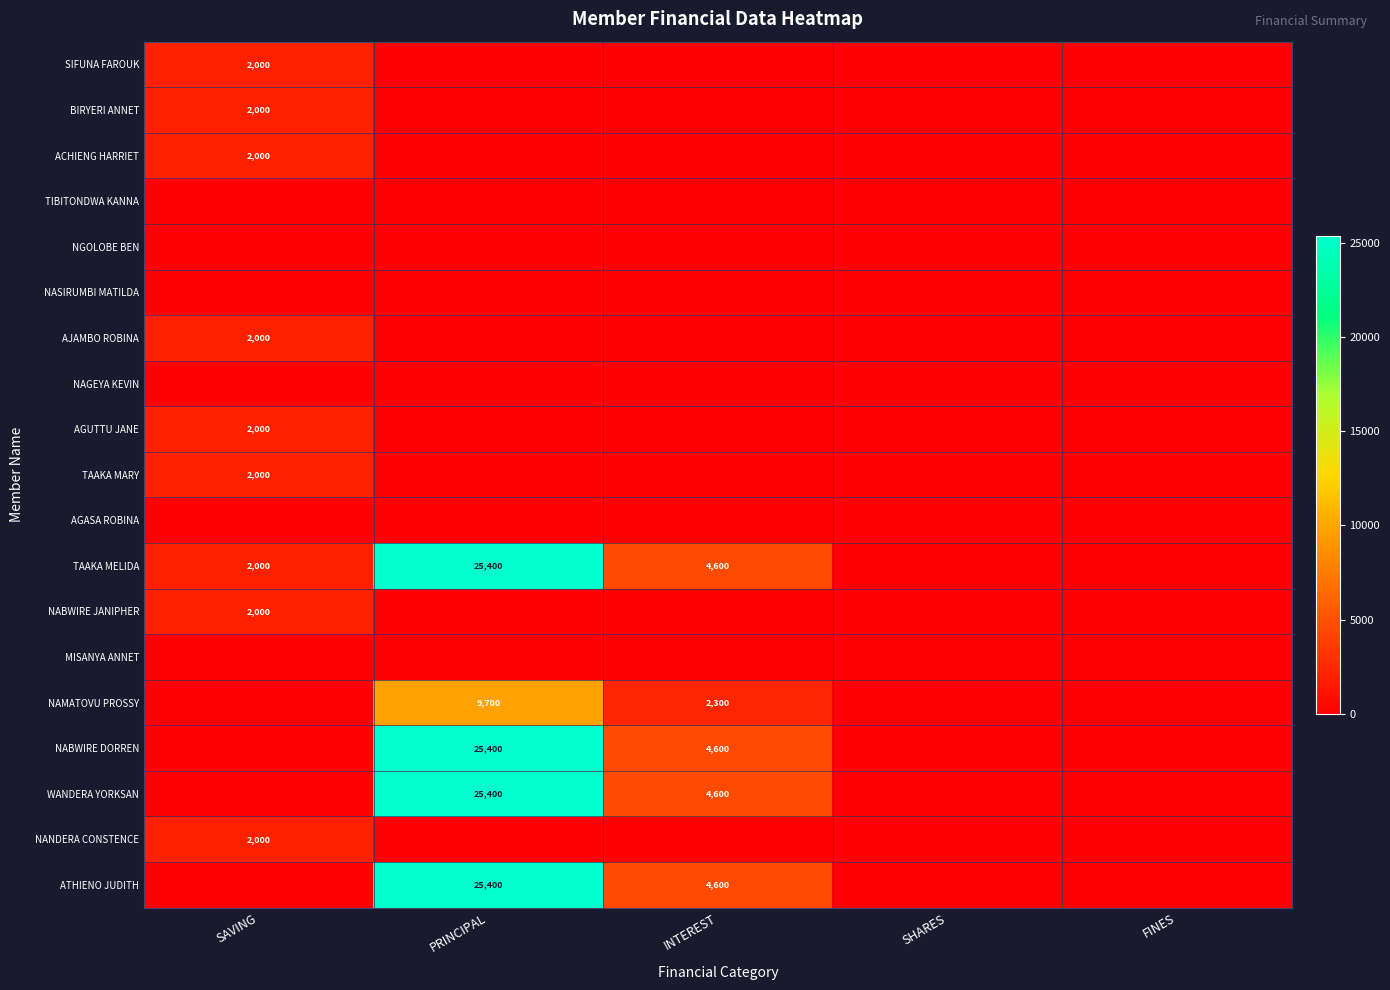

What is the total value across all series at SAVING?

18000